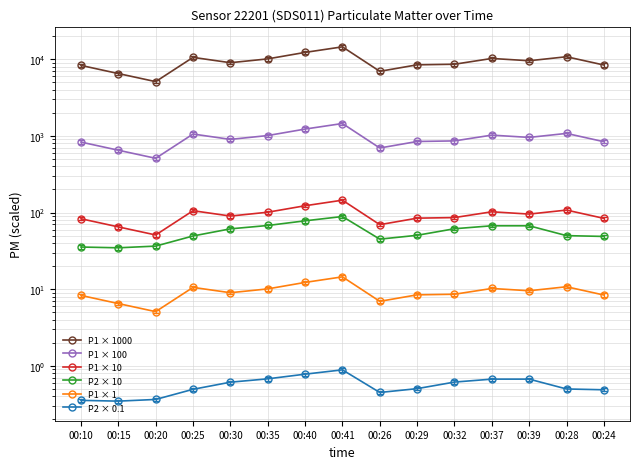

The value of P2 × 0.1 at 00:39 is 0.7. True or false?

True